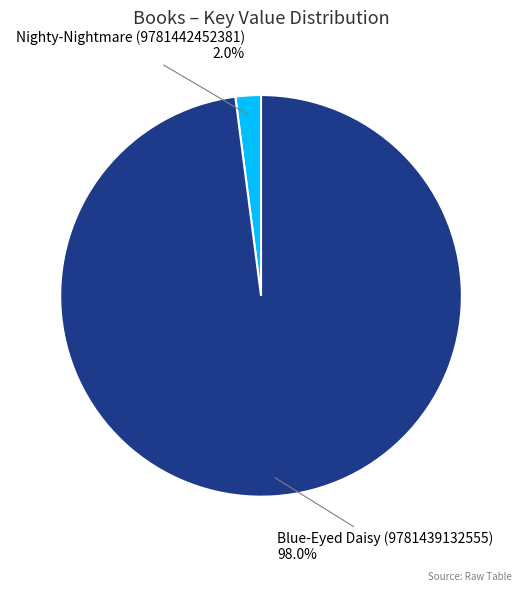

Which has a higher value, Nighty-Nightmare (9781442452381) or Blue-Eyed Daisy (9781439132555)?

Blue-Eyed Daisy (9781439132555)